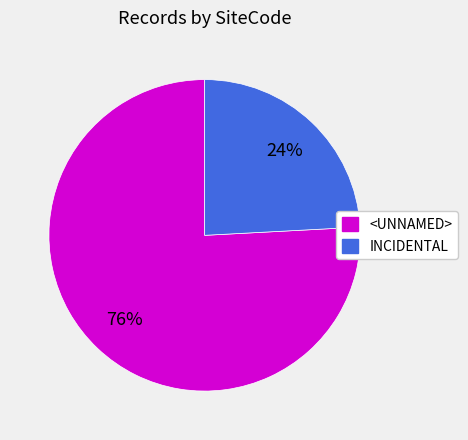

To the nearest percent, what is the average slice percentage?

50%